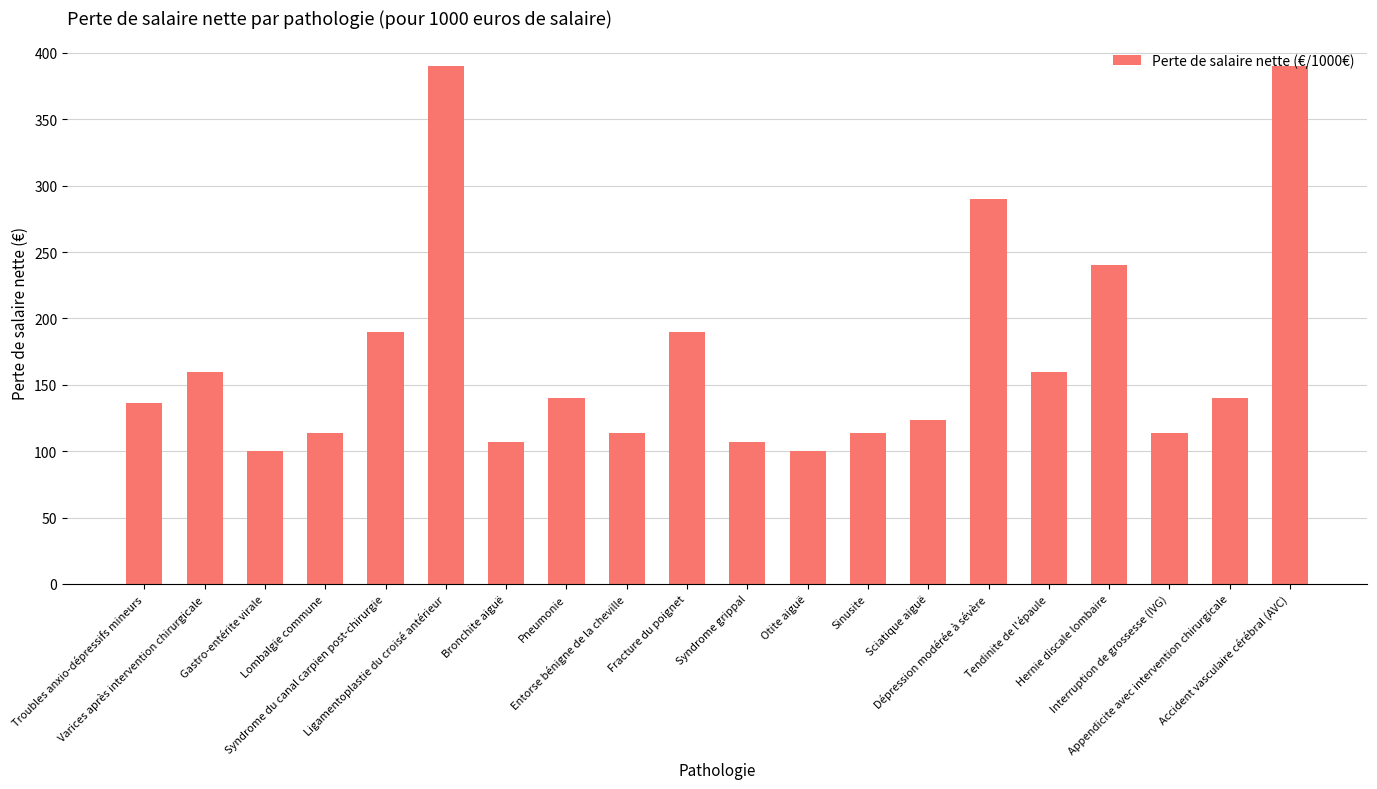

Reading left to right, list all the values displayed in this chart.

Troubles anxio-dépressifs mineurs=136.7	Varices après intervention chirurgicale=160.0	Gastro-entérite virale=100.0	Lombalgie commune=113.3	Syndrome du canal carpien post-chirurgie=190.0	Ligamentoplastie du croisé antérieur=390.0	Bronchite aiguë=106.7	Pneumonie=140.0	Entorse bénigne de la cheville=113.3	Fracture du poignet=190.0	Syndrome grippal=106.7	Otite aiguë=100.0	Sinusite=113.3	Sciatique aiguë=123.3	Dépression modérée à sévère=290.0	Tendinite de l'épaule=160.0	Hernie discale lombaire=240.0	Interruption de grossesse (IVG)=113.3	Appendicite avec intervention chirurgicale=140.0	Accident vasculaire cérébral (AVC)=390.0